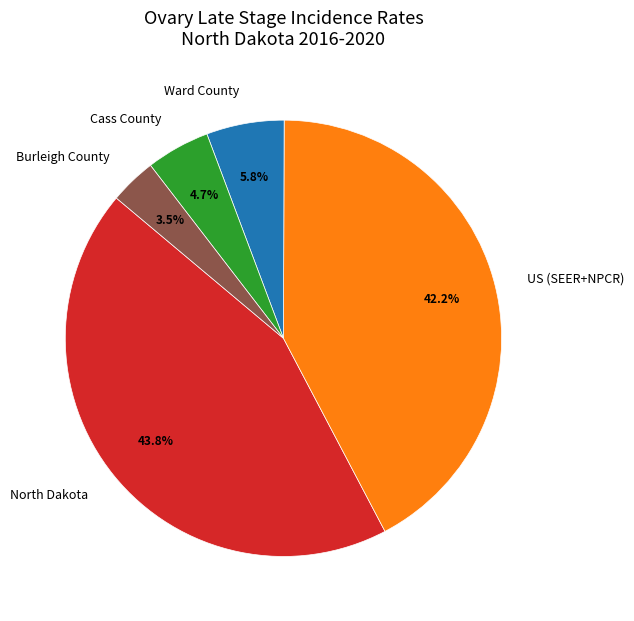

How many segments does this pie chart have?

5